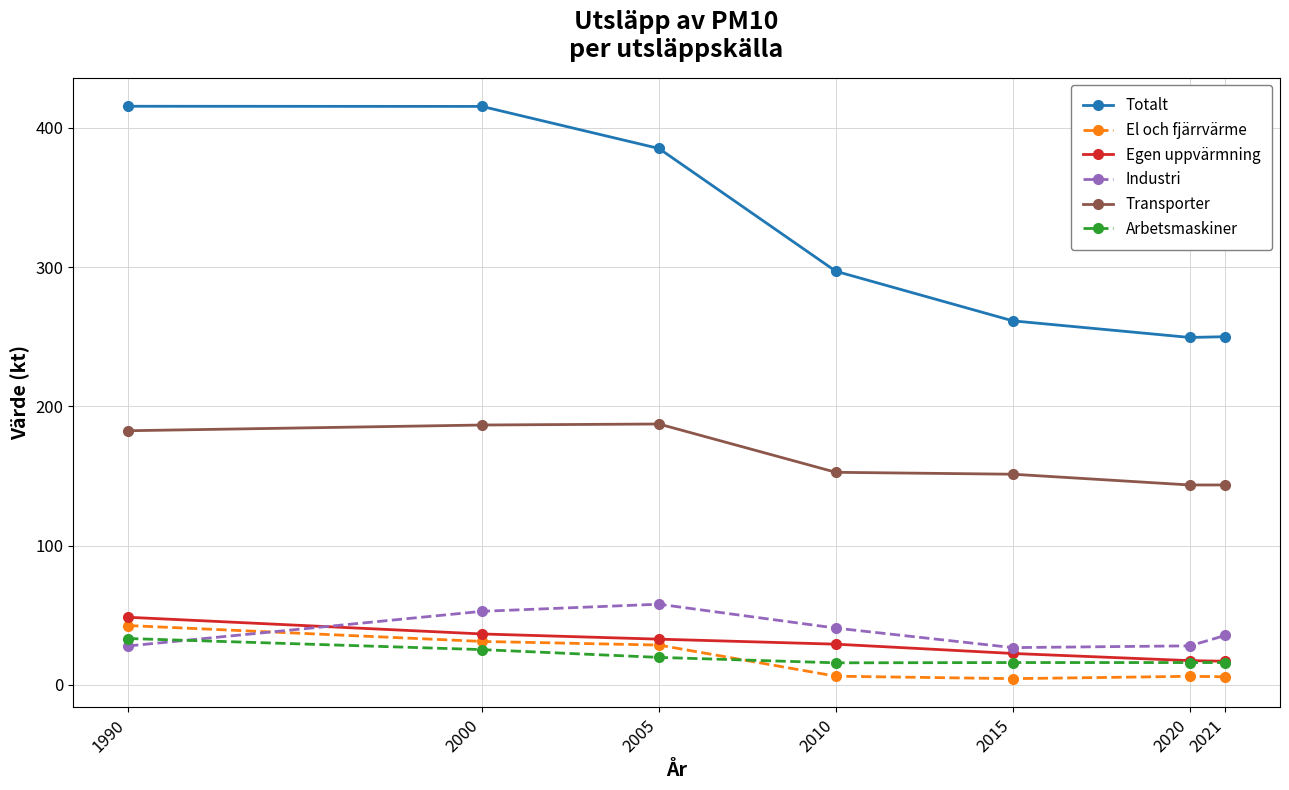

What is the value of the Totalt point at the 5th from the left?

261.4